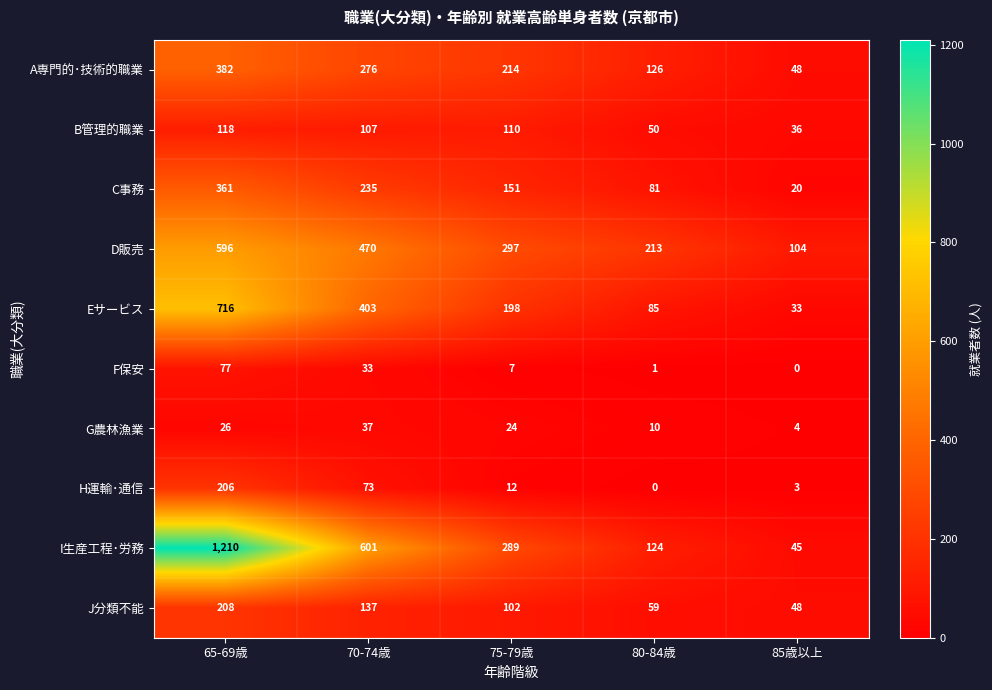

What is the sum of the I生産工程･労務 values at 75-79歳 and 80-84歳?

413